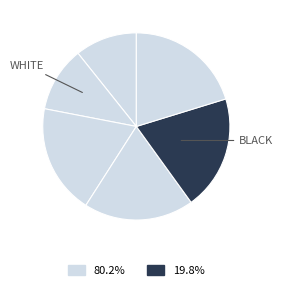

How many slices are in this pie chart?

6